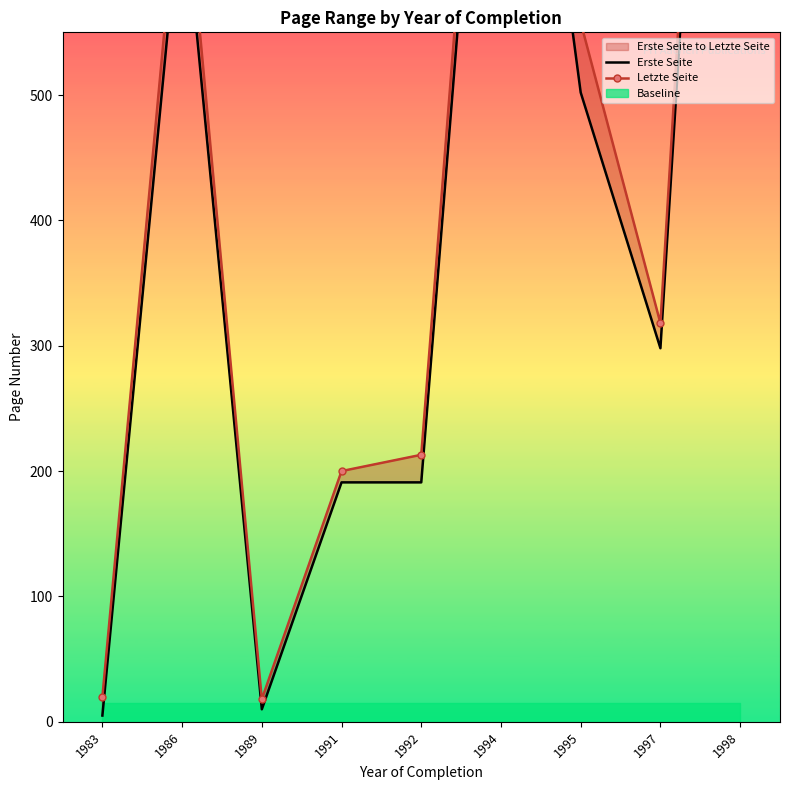

At which label does Letzte Seite reach its minimum?

1989